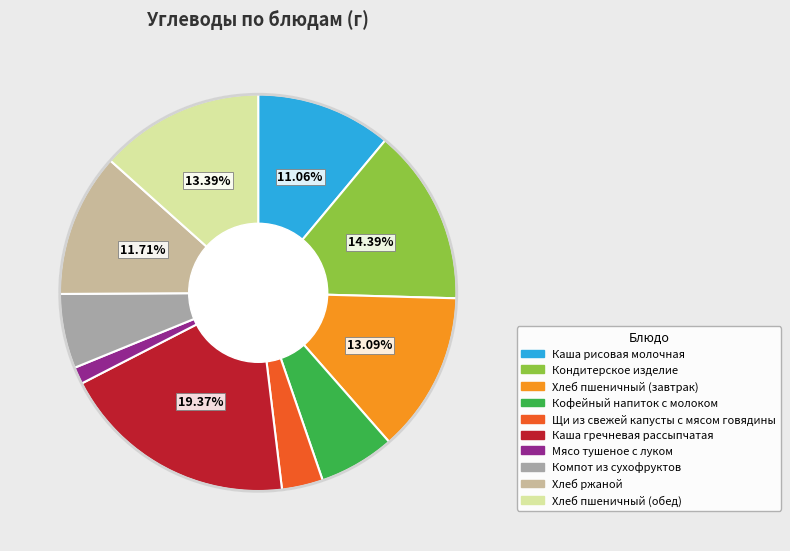

To the nearest percent, what is the average slice percentage?

10%